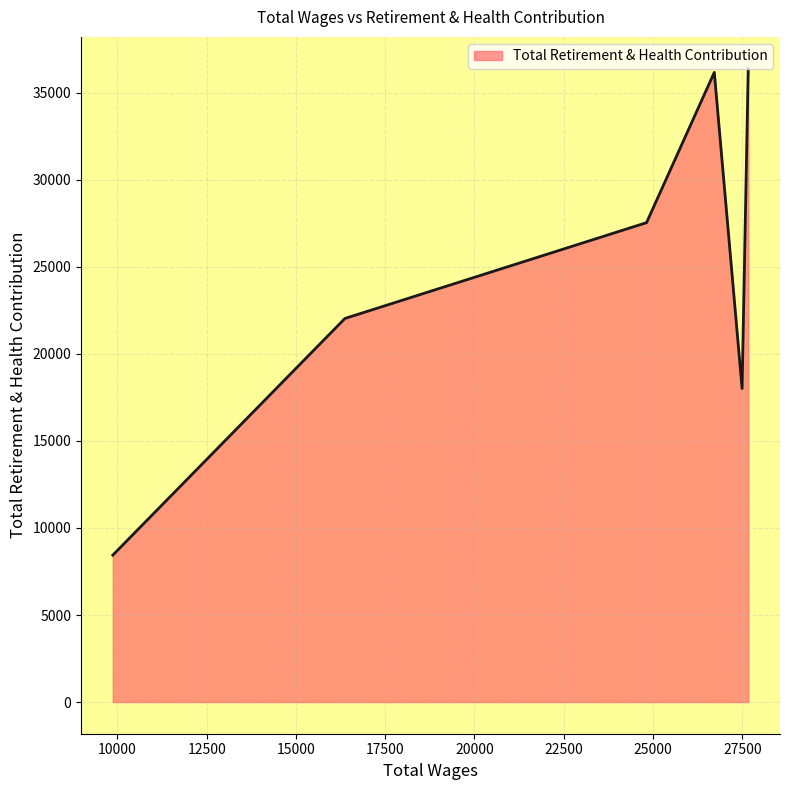

How many categories are shown in the chart?

6